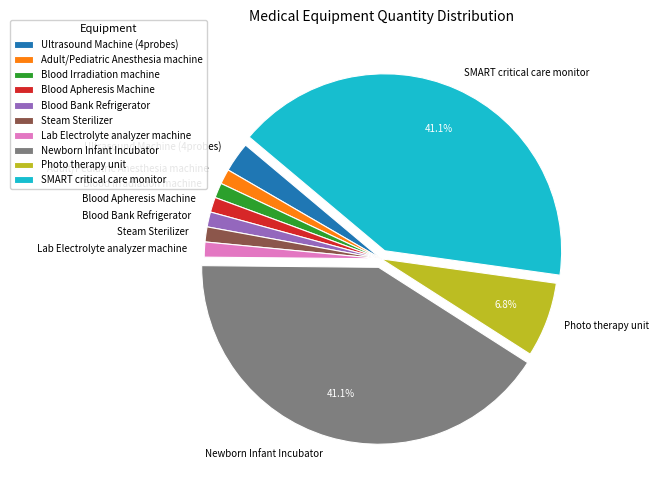

The Lab Electrolyte analyzer machine slice represents 11% of the pie. True or false?

False